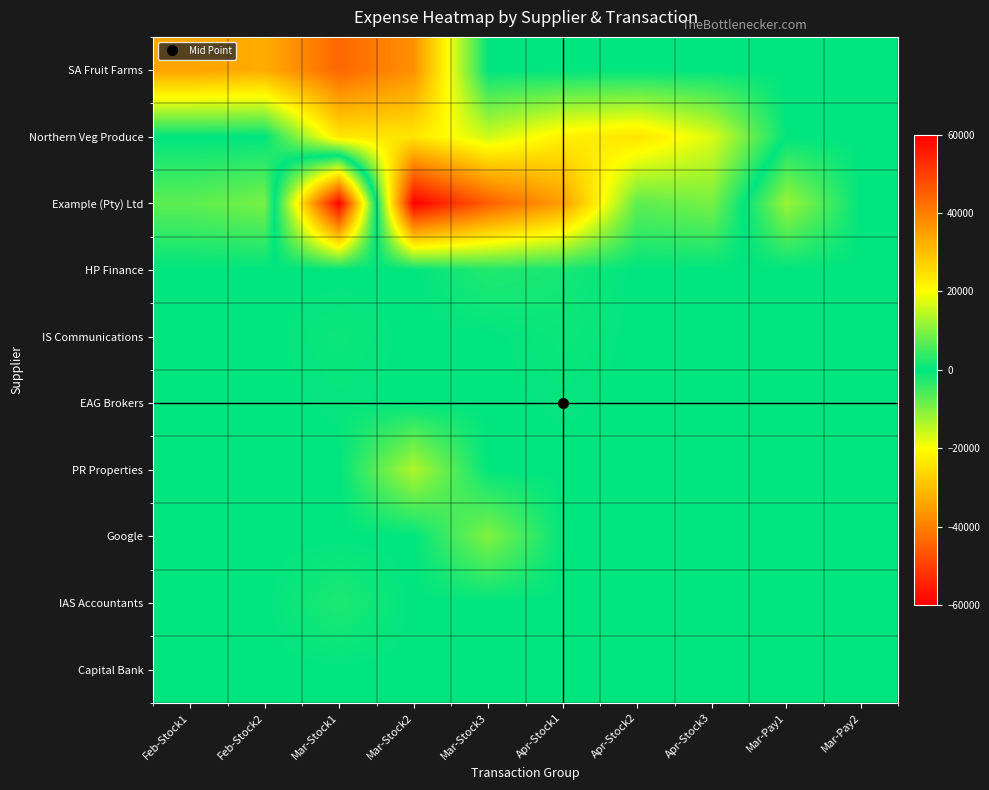

Which category has the lowest value across all series?

Mar-Stock1